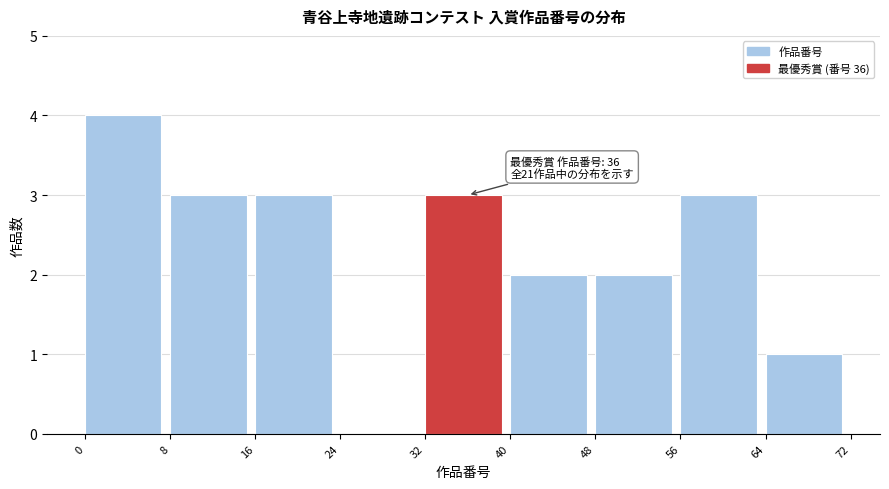

Over which range of the x-axis is the bar tallest?

0 to 8